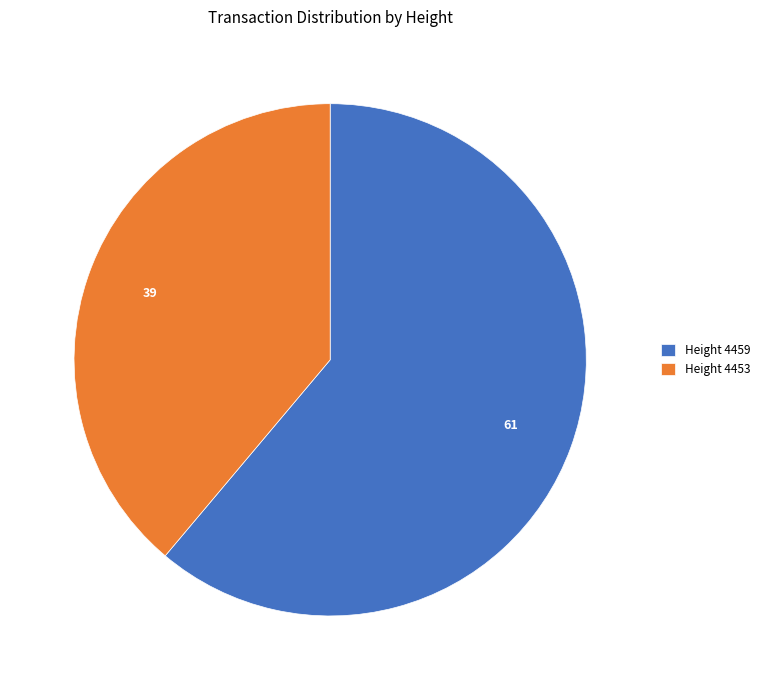

Which category accounts for the majority?

Height 4459